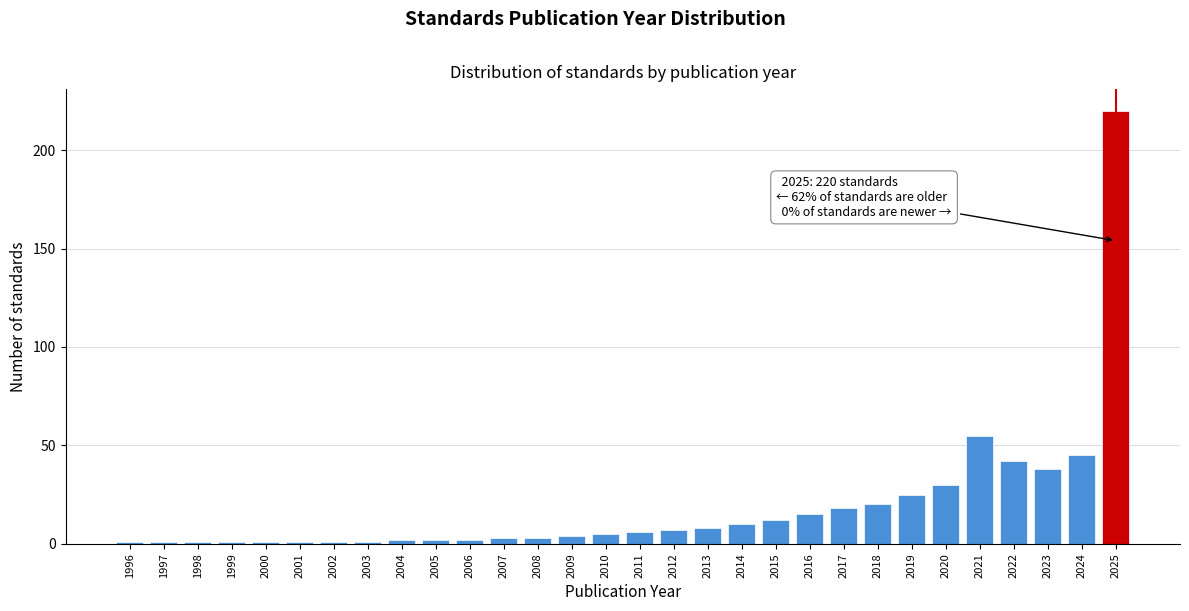

Reading left to right, extract all data points from this chart.

1	1	1	1	1	1	1	1	2	2	2	3	3	4	5	6	7	8	10	12	15	18	20	25	30	55	42	38	45	220